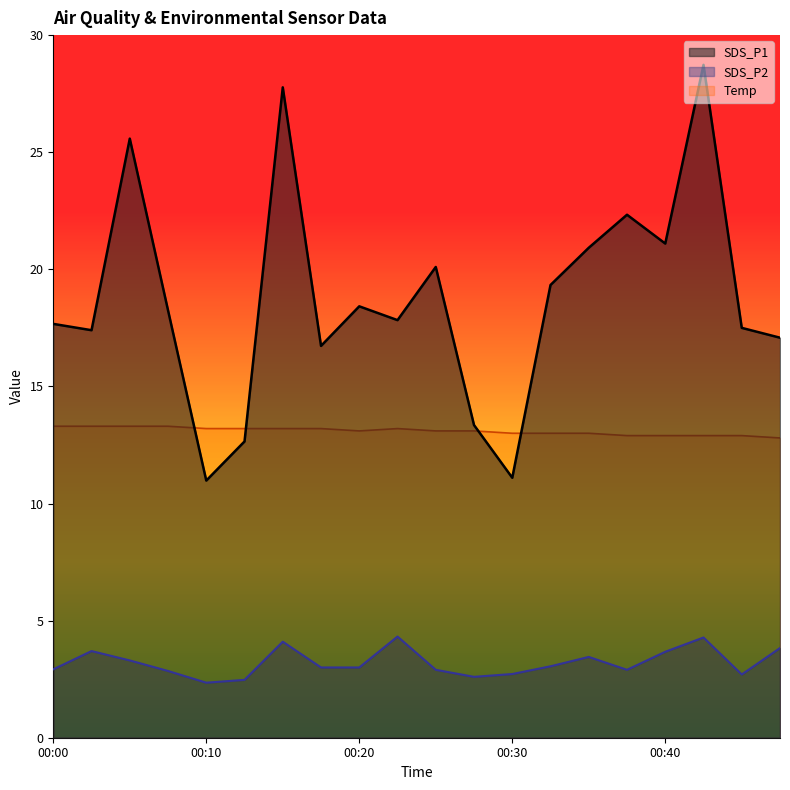

Reading left to right, extract all data points from this chart.

SDS_P1: 00:00=17.7	00:03=17.4	00:05=25.6	00:08=18.2	00:10=11.0	00:13=12.7	00:15=27.8	00:18=16.7	00:20=18.4	00:23=17.8	00:25=20.1	00:28=13.3	00:30=11.1	00:33=19.3	00:35=20.9	00:38=22.3	00:40=21.1	00:43=28.7	00:45=17.5	00:48=17.1
SDS_P2: 00:00=2.9	00:03=3.7	00:05=3.3	00:08=2.9	00:10=2.4	00:13=2.5	00:15=4.1	00:18=3.0	00:20=3.0	00:23=4.3	00:25=2.9	00:28=2.6	00:30=2.7	00:33=3.0	00:35=3.5	00:38=2.9	00:40=3.7	00:43=4.3	00:45=2.7	00:48=3.8
Temp: 00:00=13.3	00:03=13.3	00:05=13.3	00:08=13.3	00:10=13.2	00:13=13.2	00:15=13.2	00:18=13.2	00:20=13.1	00:23=13.2	00:25=13.1	00:28=13.1	00:30=13.0	00:33=13.0	00:35=13.0	00:38=12.9	00:40=12.9	00:43=12.9	00:45=12.9	00:48=12.8